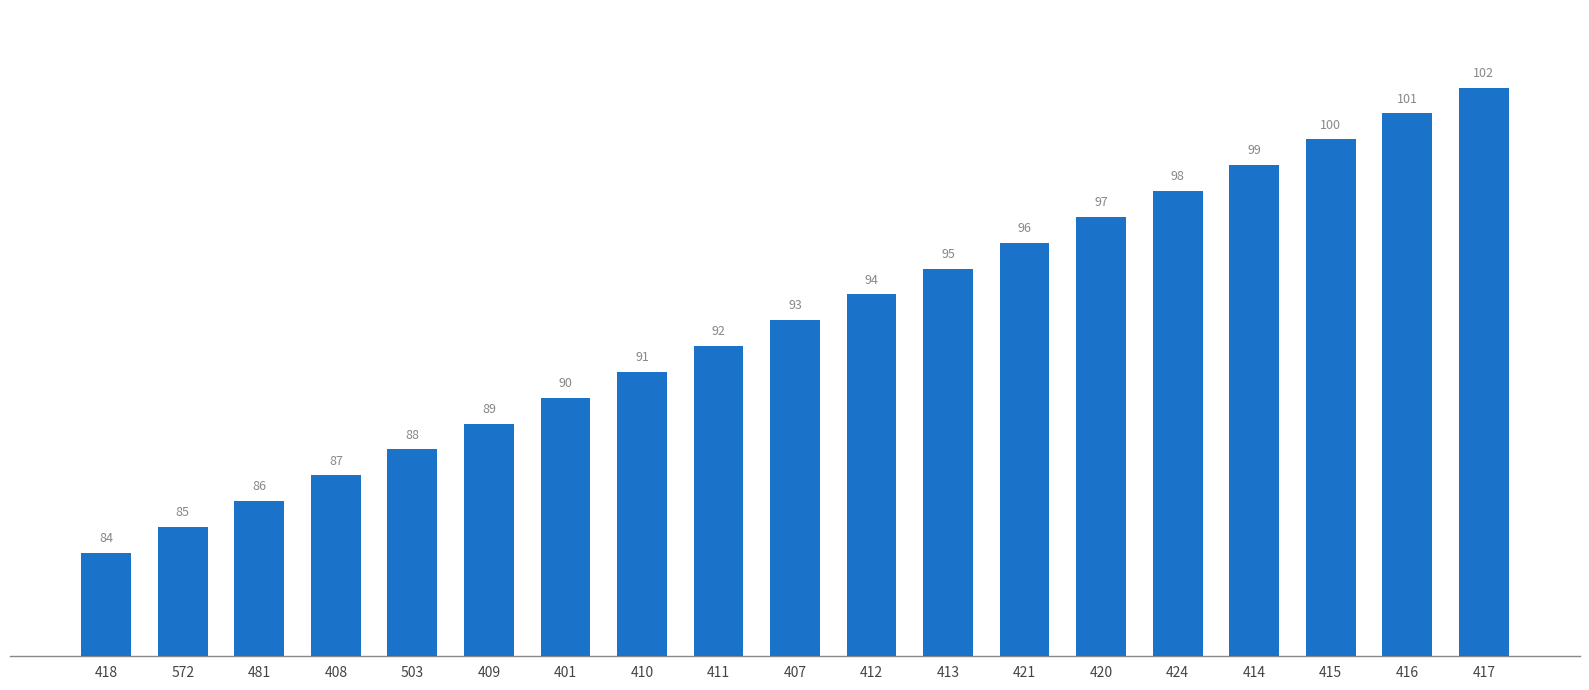

List the labels in order of value, largest first.

417, 416, 415, 414, 424, 420, 421, 413, 412, 407, 411, 410, 401, 409, 503, 408, 481, 572, 418